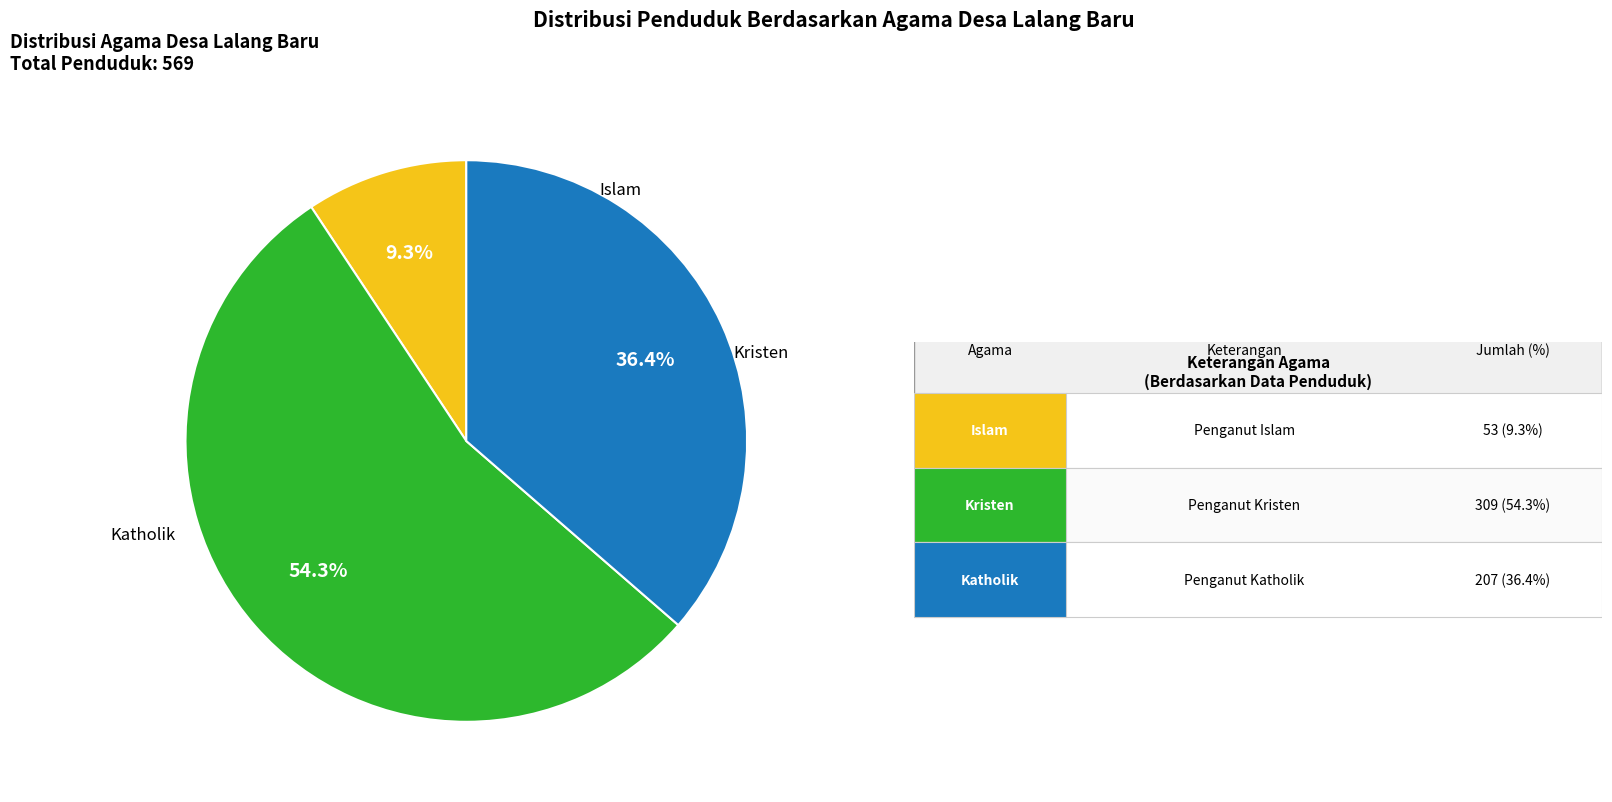

Does any single category account for the majority?

Yes